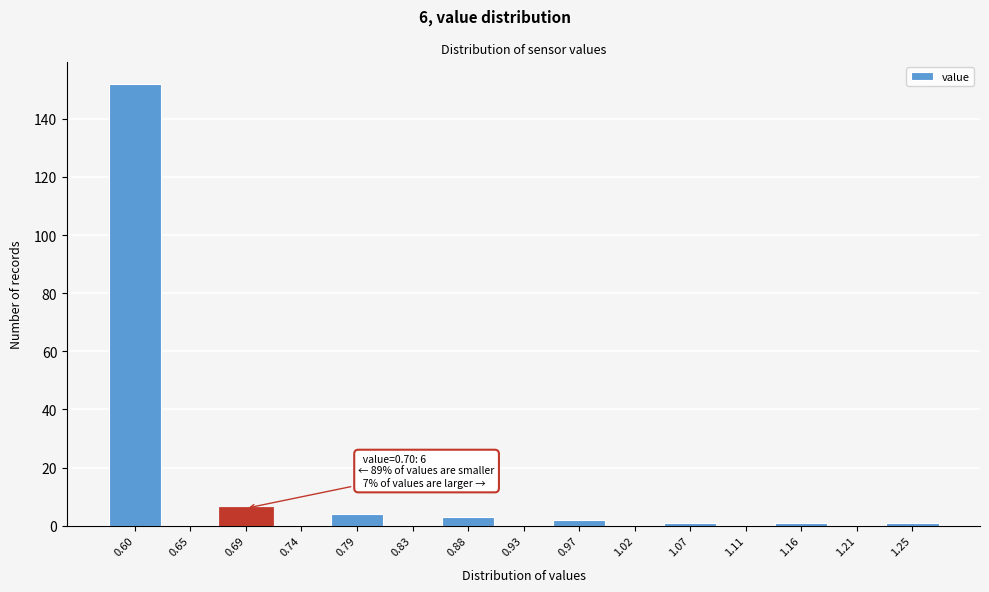

Reading left to right, list all the values displayed in this chart.

0.60=152	0.65=0	0.69=6	0.74=0	0.79=4	0.83=0	0.88=3	0.93=0	0.97=2	1.02=0	1.07=1	1.11=0	1.16=1	1.21=0	1.25=1